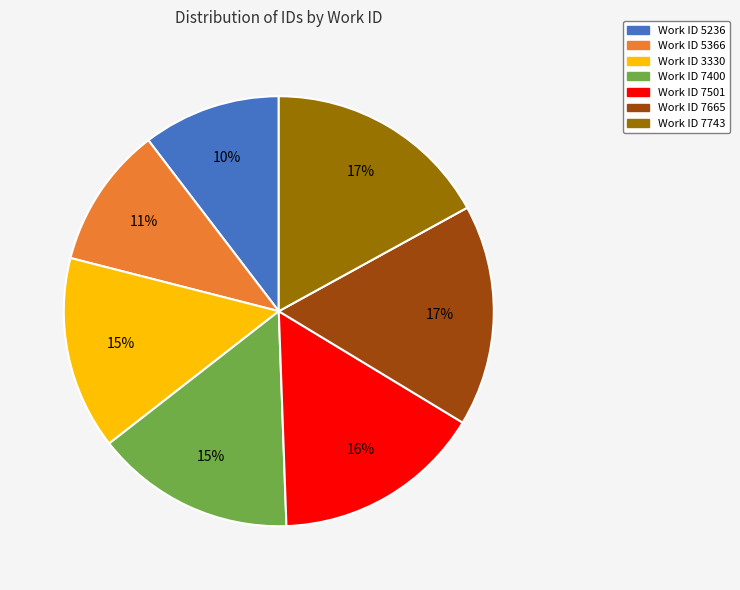

Does any single category account for the majority?

No